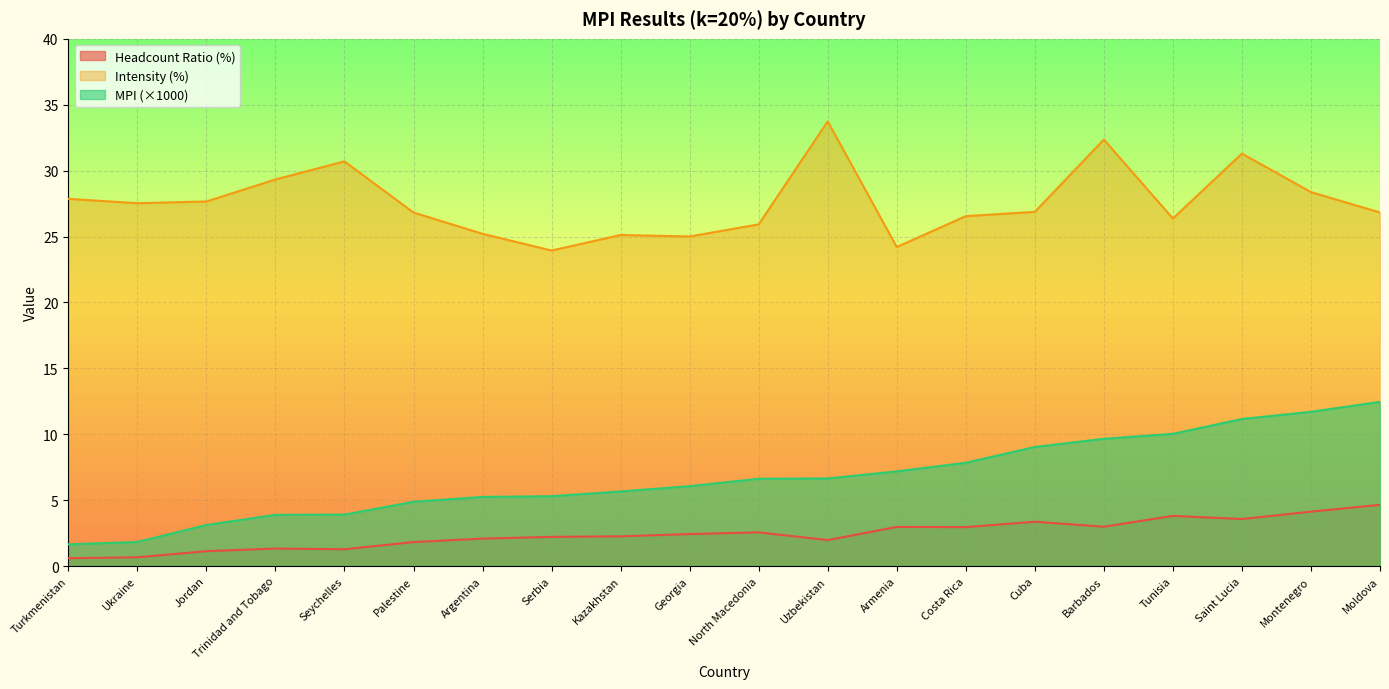

What is the approximate value of MPI (20%) at Armenia?

7.2